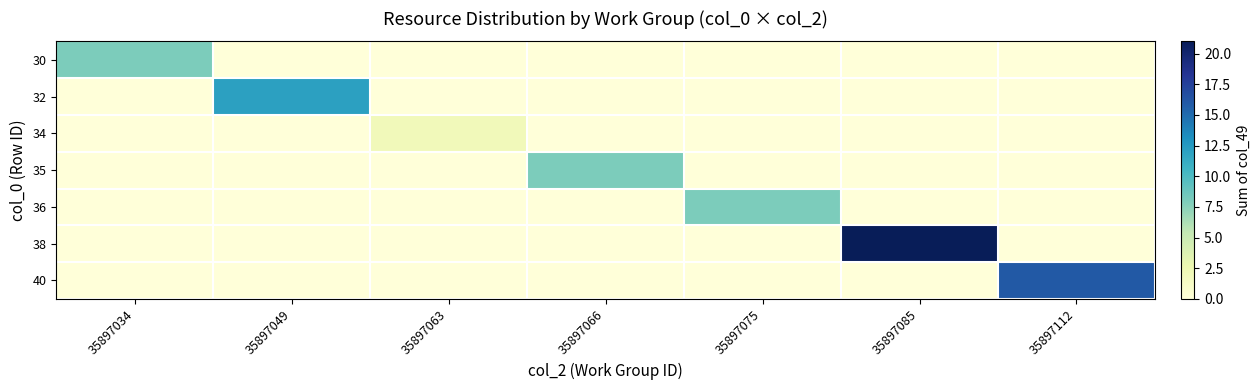

Which series has the largest total across all categories?

38